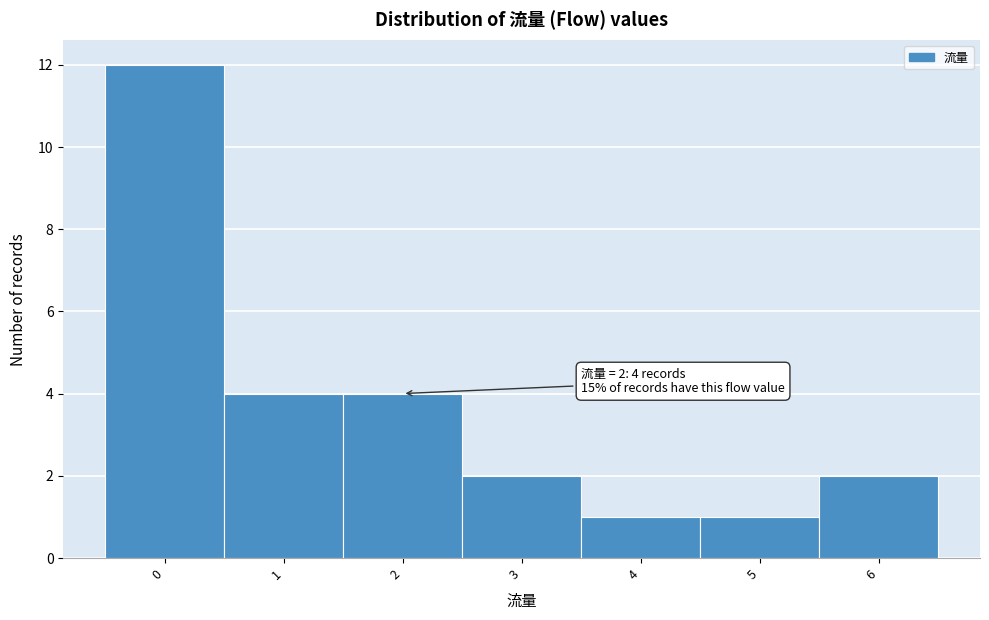

Over which range of the x-axis is the bar tallest?

-0.5 to 0.5